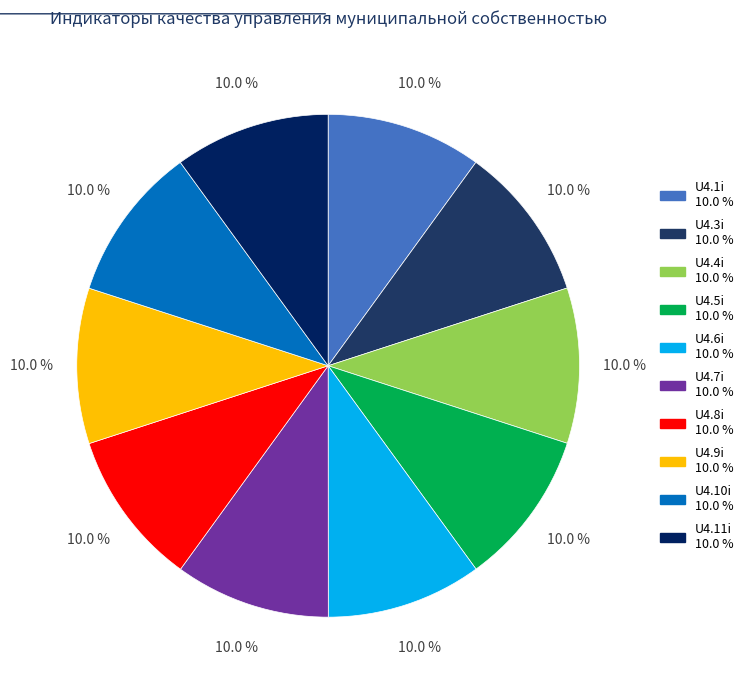

To the nearest percent, what is the average slice percentage?

10%